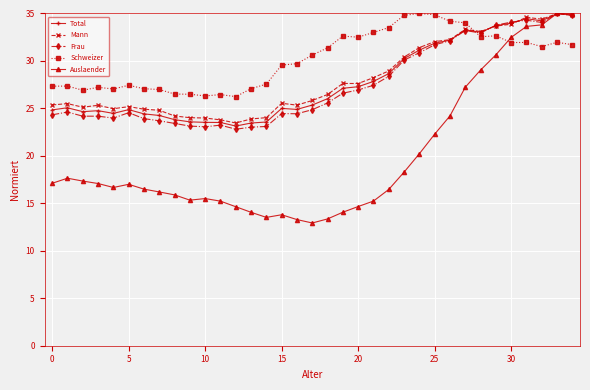

True or false: Frau has more than 1 interior local peaks.

True